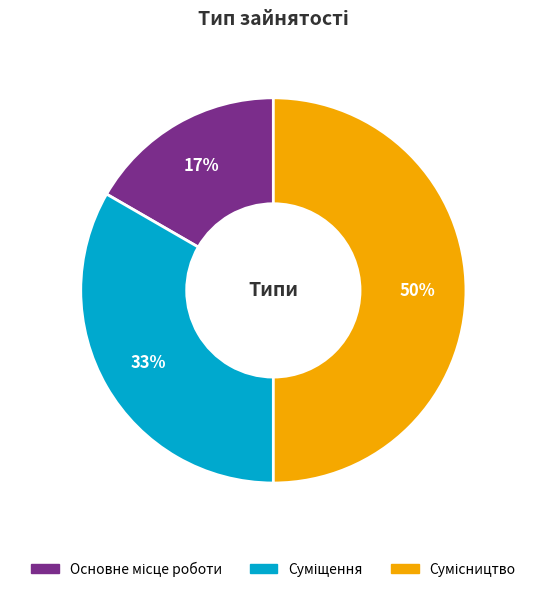

How many slices are in this pie chart?

3